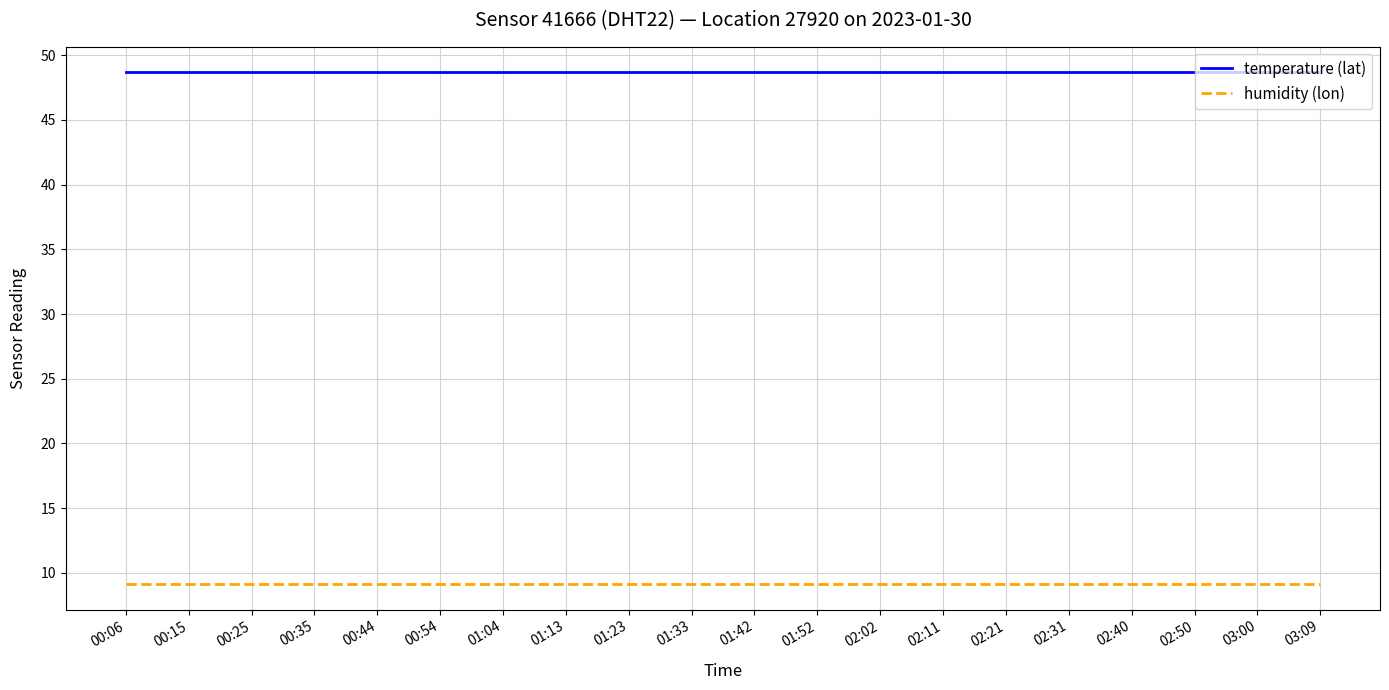

The value of humidity (lon) at 01:42 is 9.1. True or false?

True